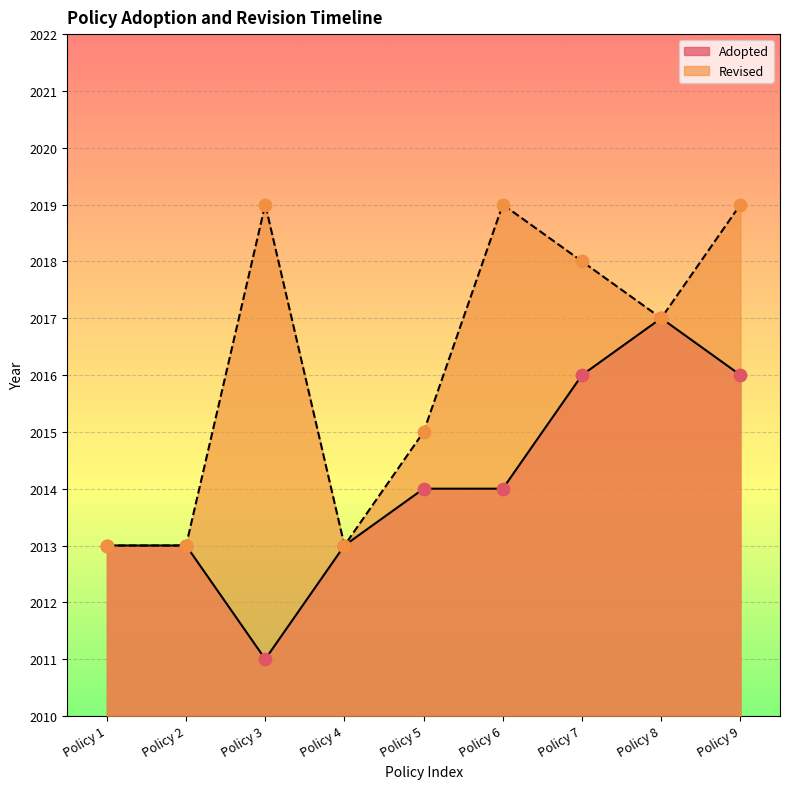

Which series changed the most between Policy 5 and Policy 6?

Revised